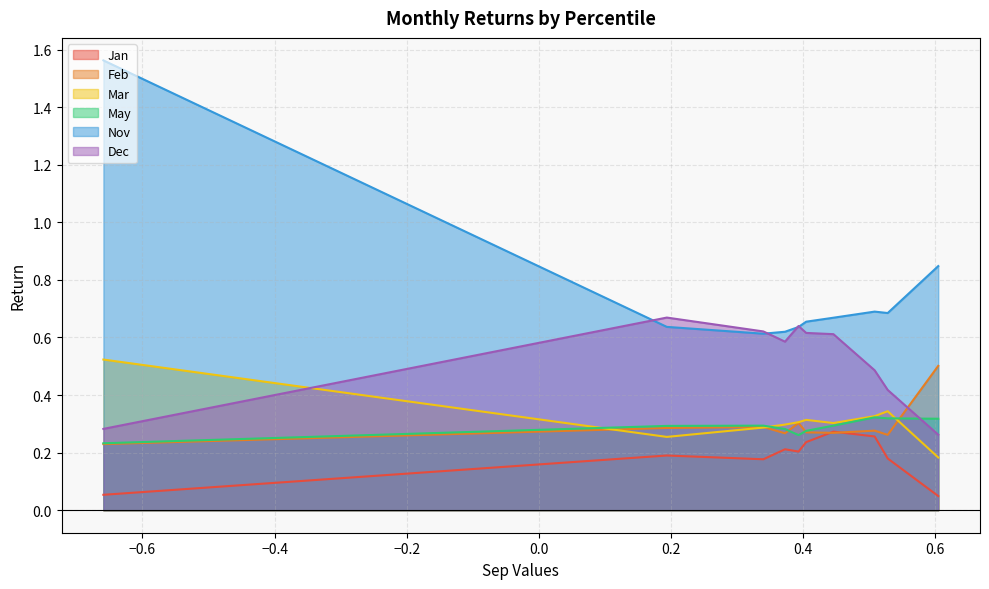

What is the value of the May point at the 6th from the left?

0.3